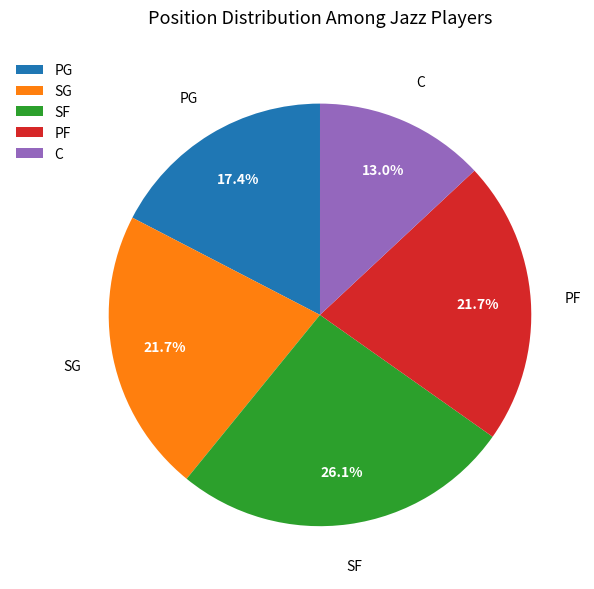

What is the ratio of the value at SF to the value at C?

2.0